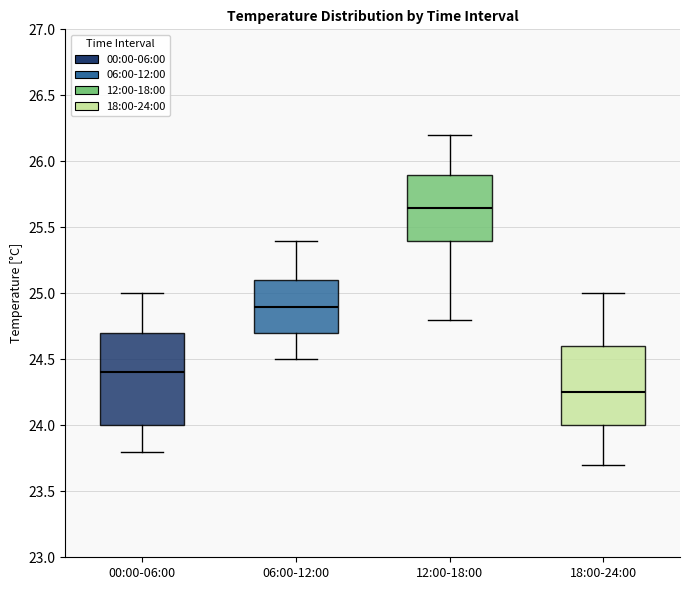

Where does the median line of the box for 18:00-24:00 sit on the y-axis? The values are not printed on the chart, so give them approximately, as read against the axis.

24.25